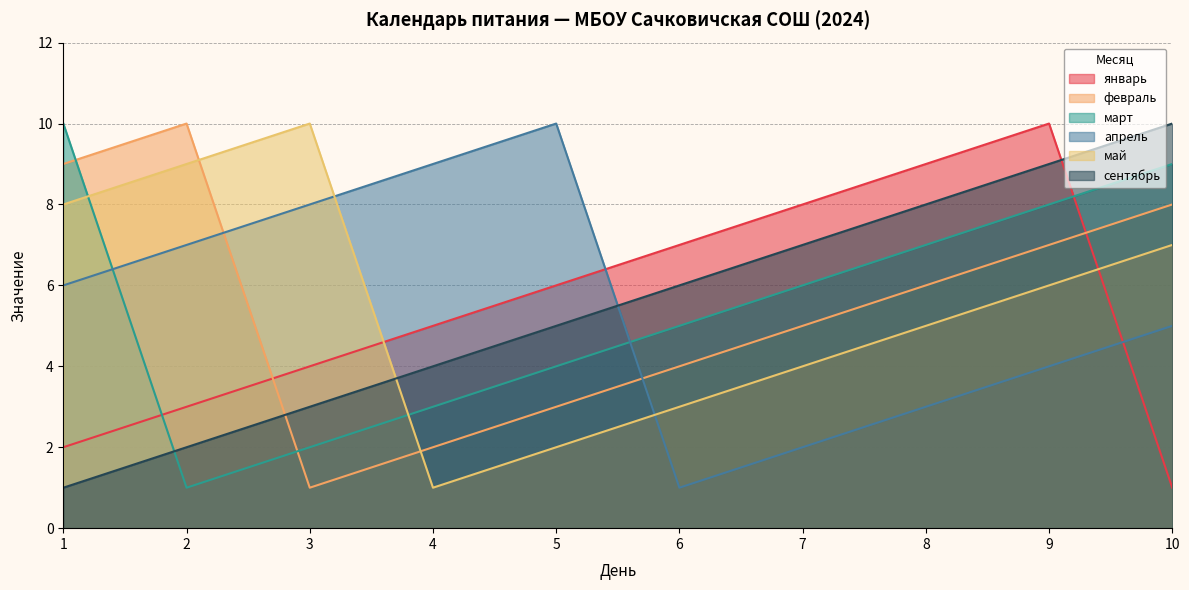

How many categories are shown in the chart?

10